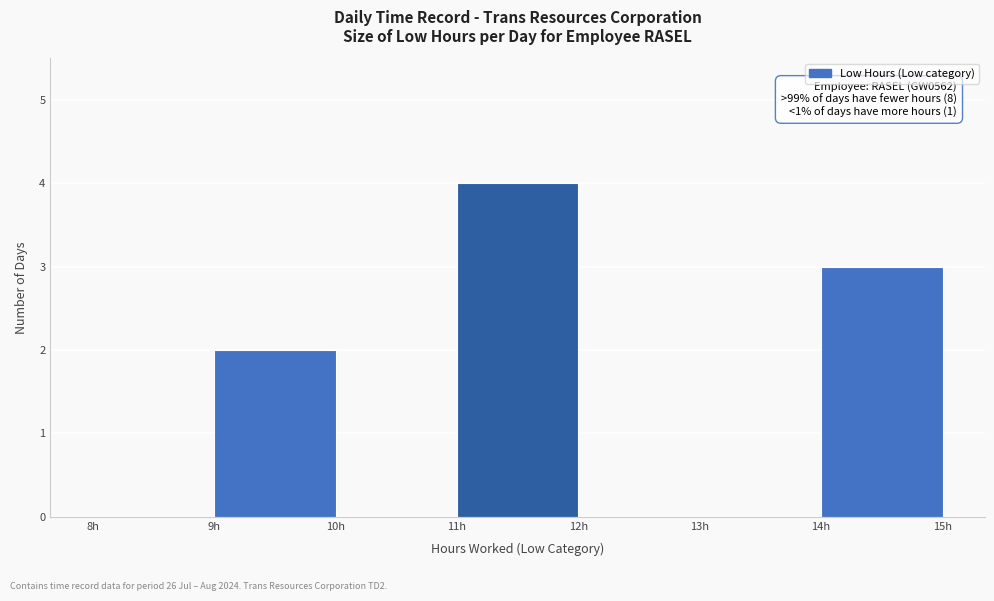

Which range on the x-axis has the tallest bar?

11 to 12